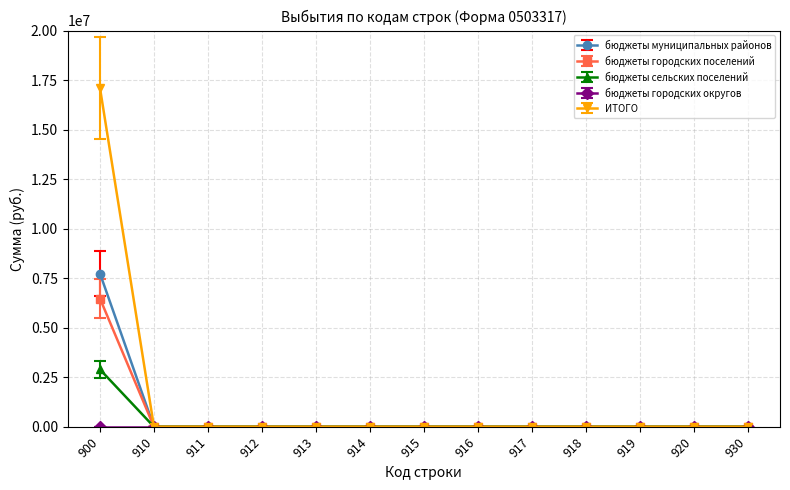

What is the approximate value of ИТОГО at 900?

17098815